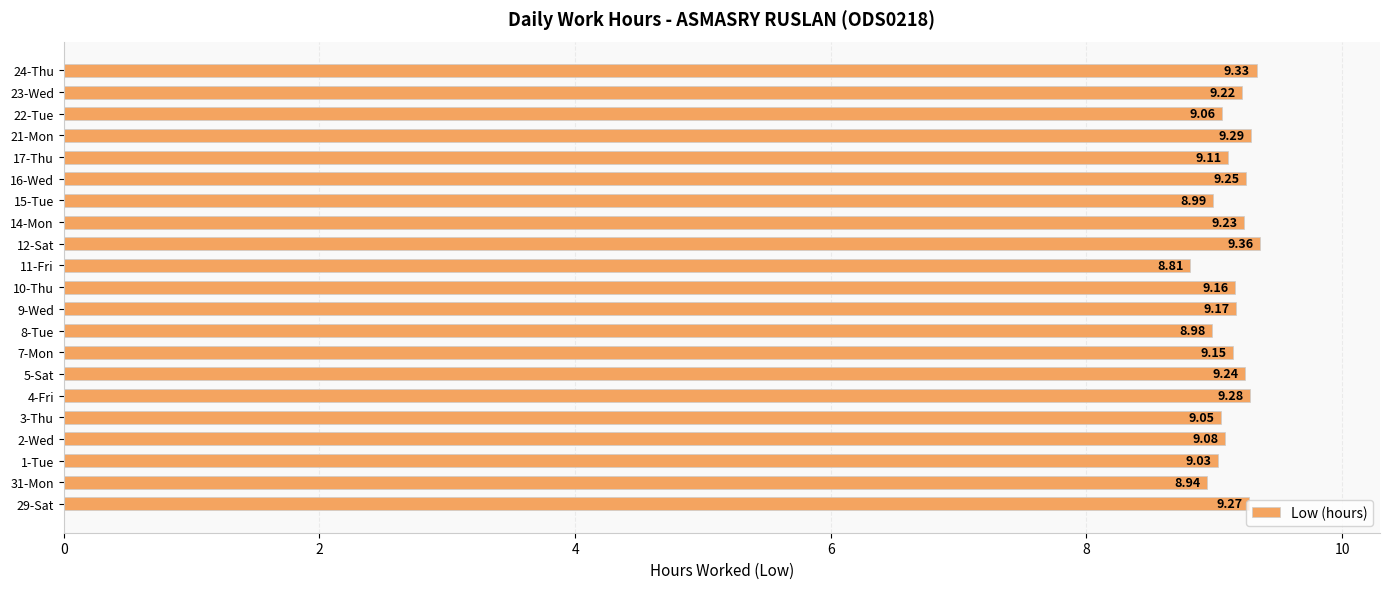

What is the sum of the values at 29-Sat and 12-Sat?

18.6